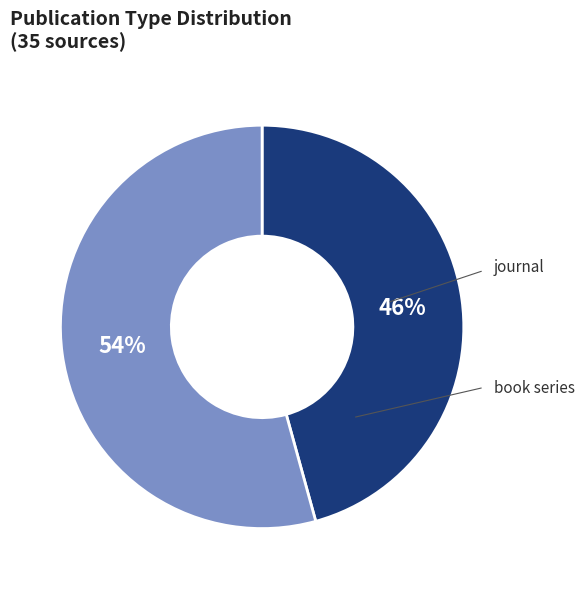

Is there a majority slice in this chart?

Yes